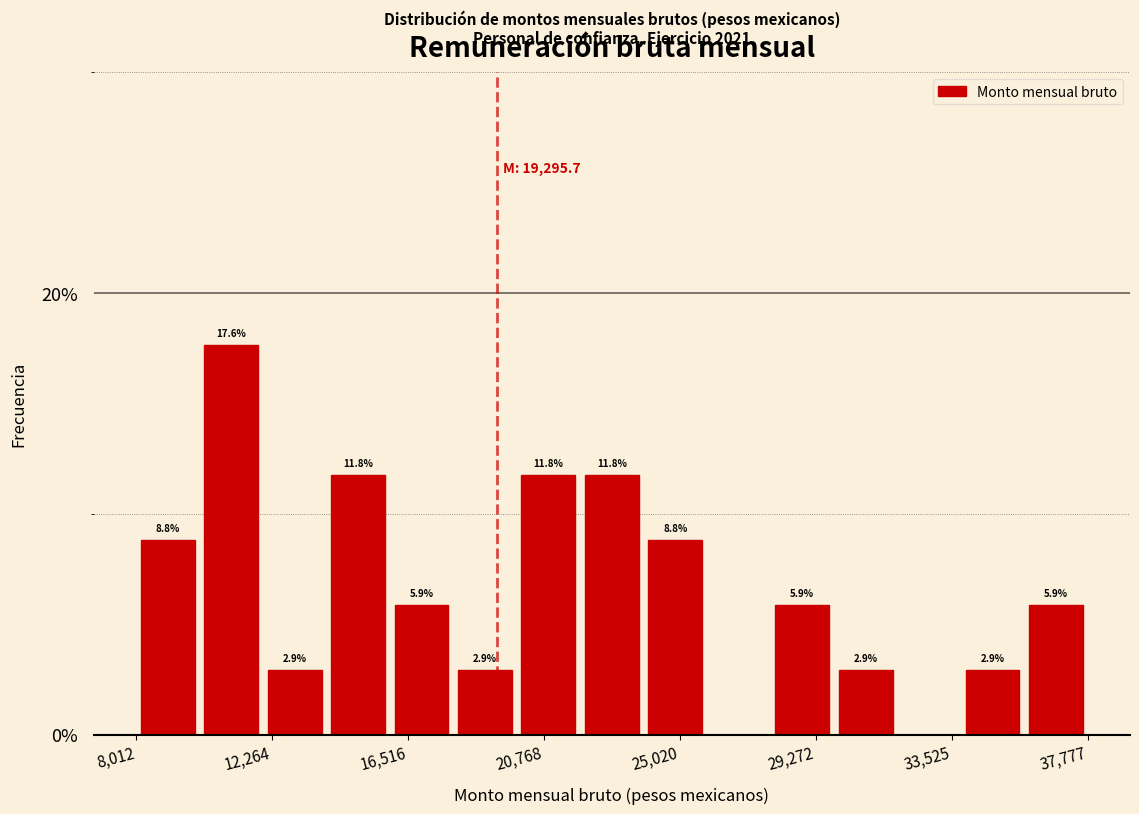

Read against the x-axis, roughly where is the centre of the tallest bar?

11000